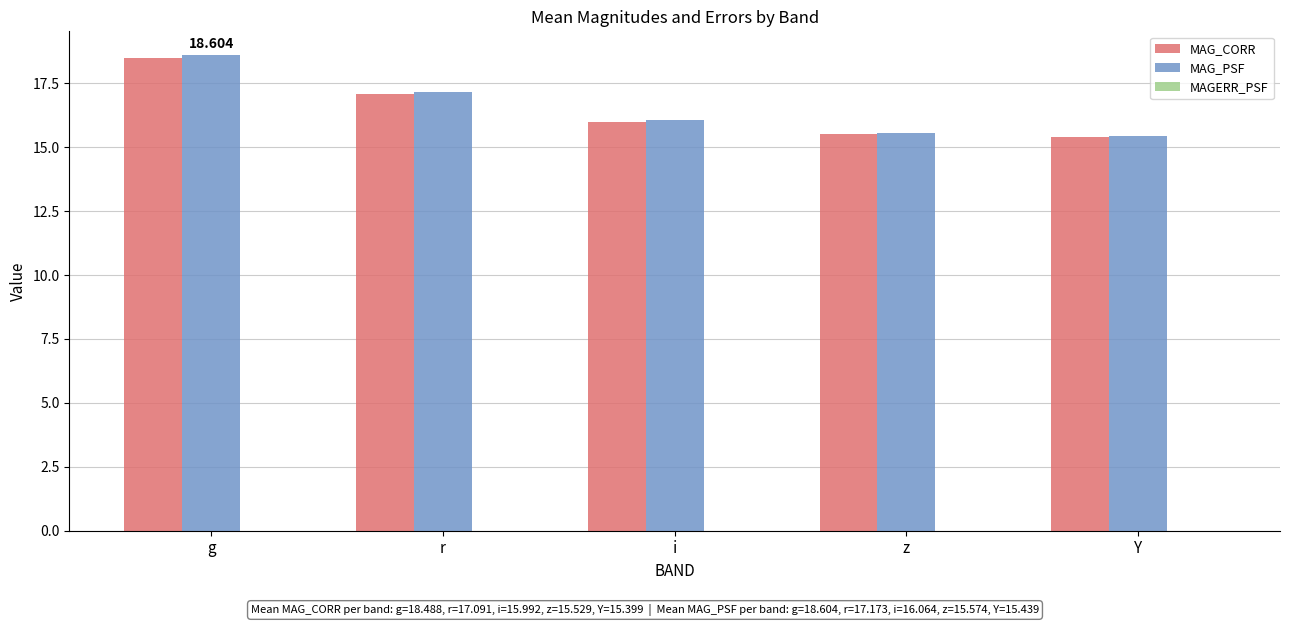

How many series are shown in this chart?

3